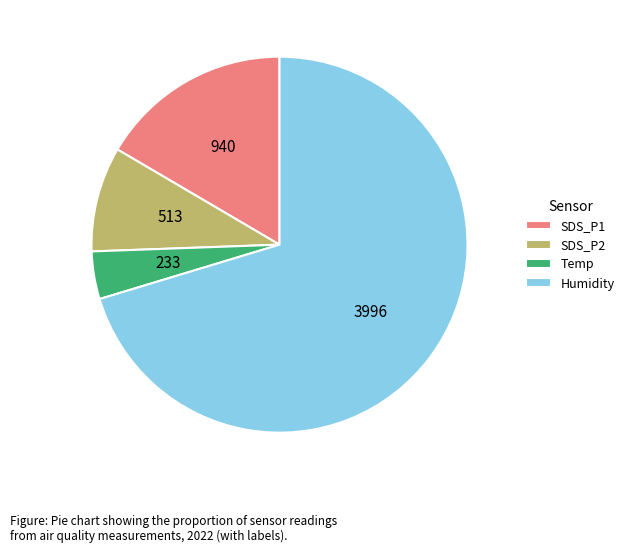

How many segments does this pie chart have?

4